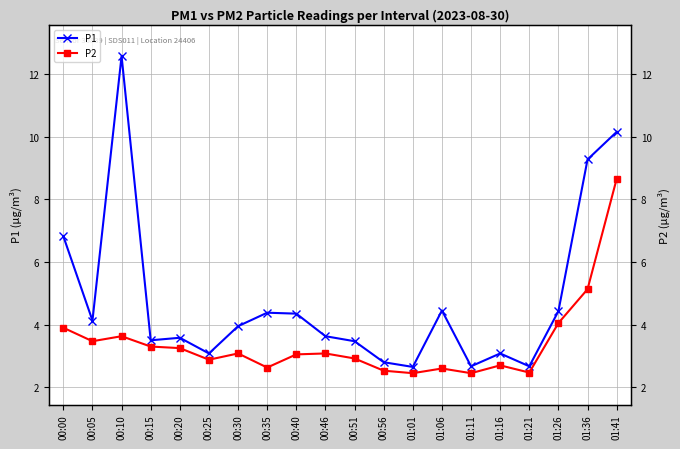

What is the difference between the second highest and second lowest values in the P1 series?

7.5